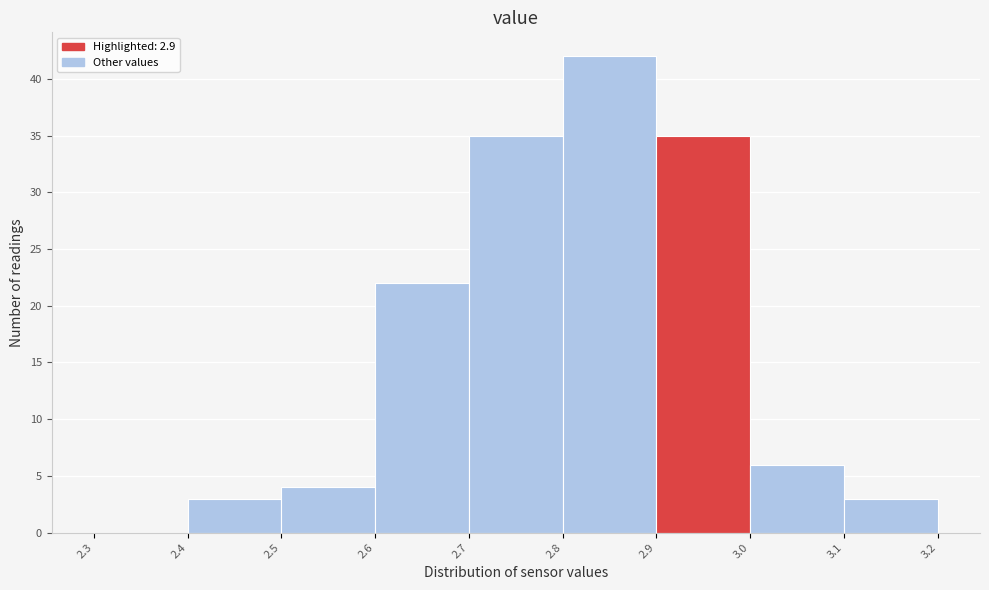

Which range on the x-axis has the tallest bar?

2.8 to 2.9